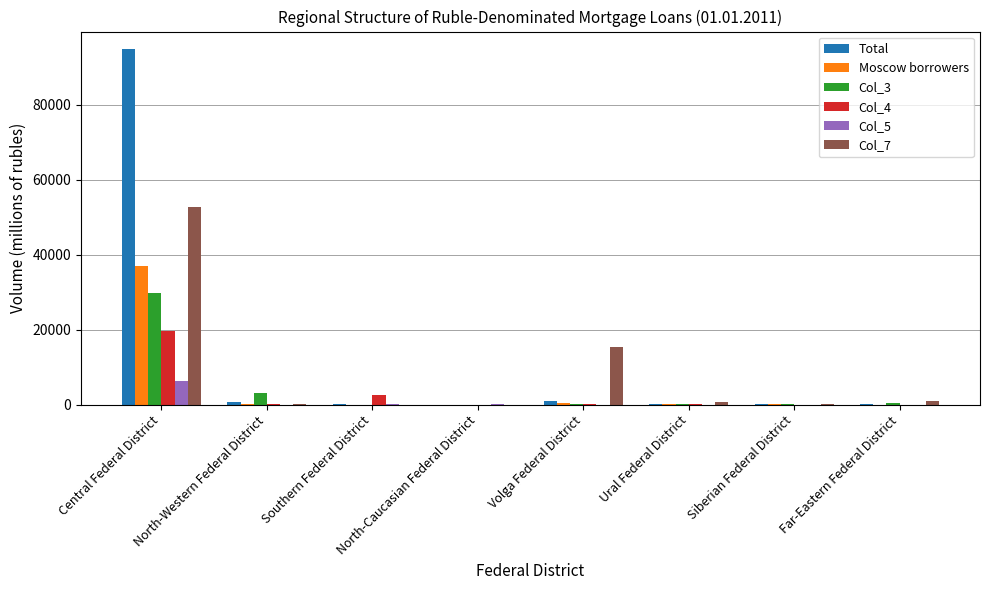

The value of Col_7 at Volga Federal District is 3667. True or false?

False